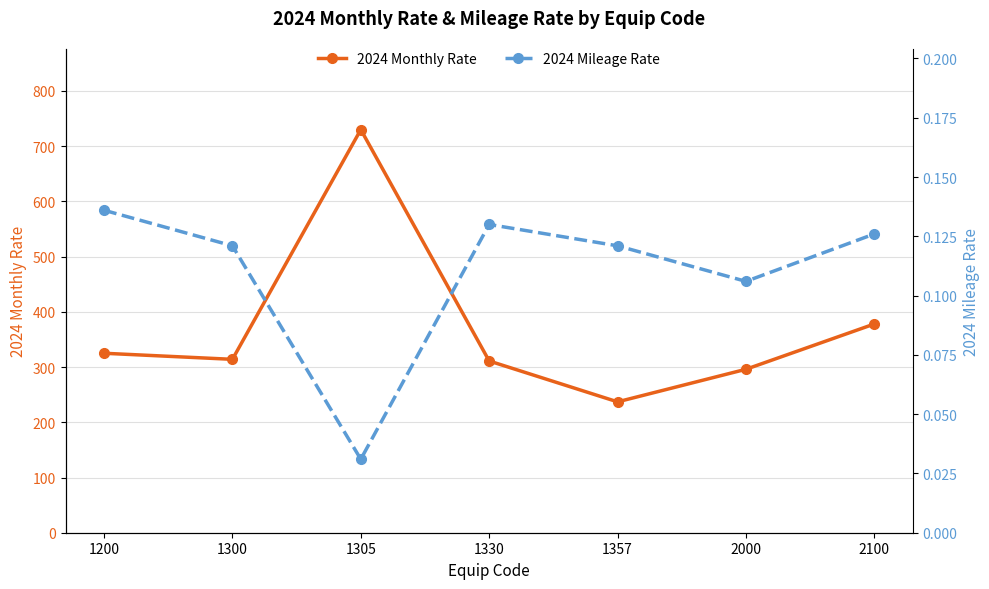

At which label does 2024 Monthly Rate reach its peak?

1305